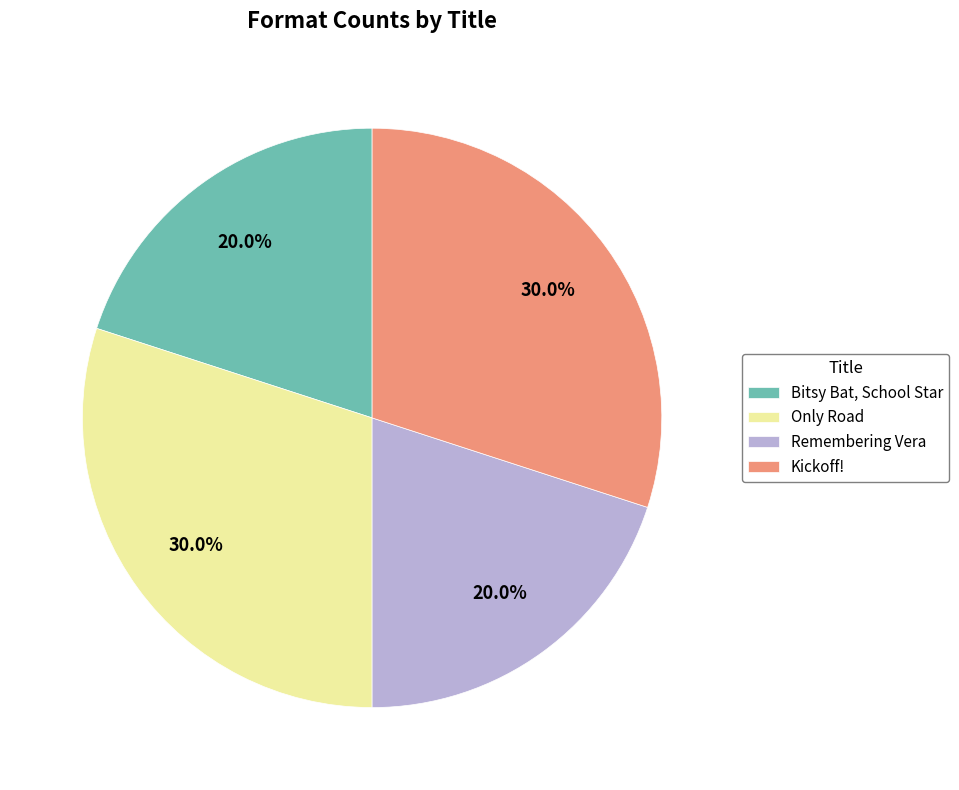

To the nearest percent, what percentage of the pie is Only Road?

30%